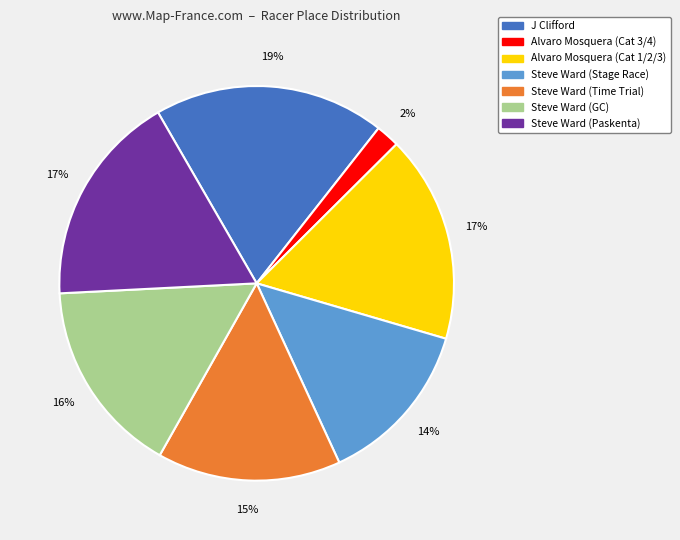

To the nearest percent, what is the average slice percentage?

14%